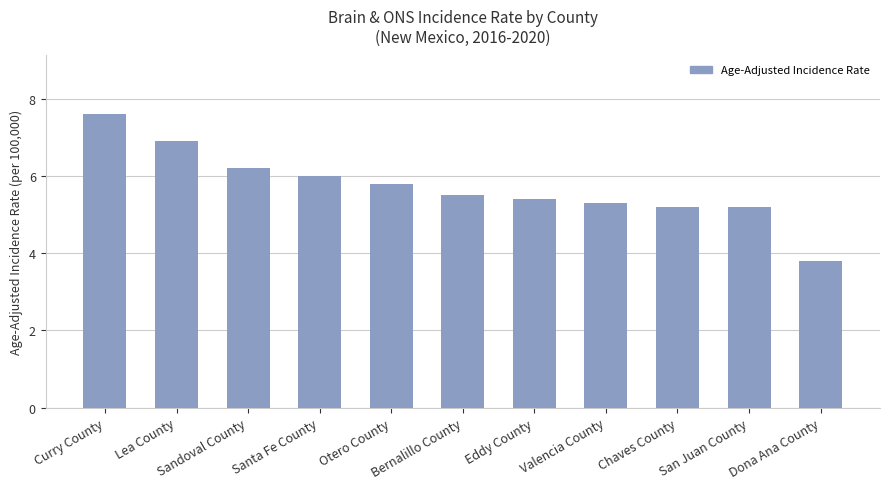

Does the chart contain stacked bars?

No